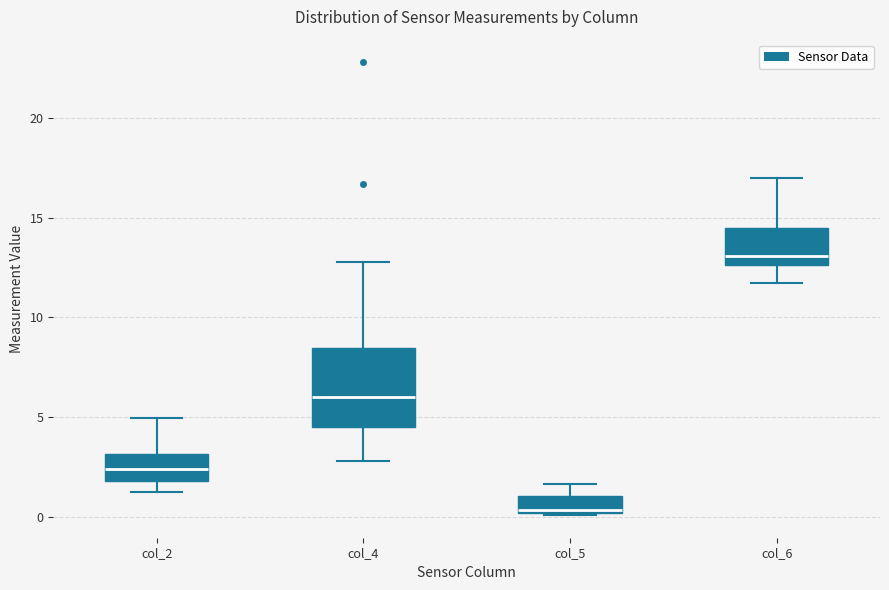

Comparing the boxes themselves (not the whiskers), which one is the tallest?

col_4